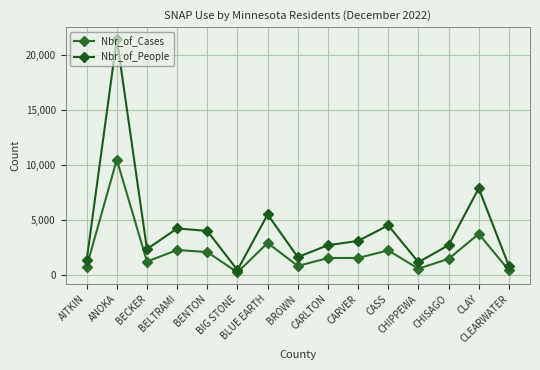

True or false: Nbr_of_Cases has a value of 409 at CLEARWATER.

True